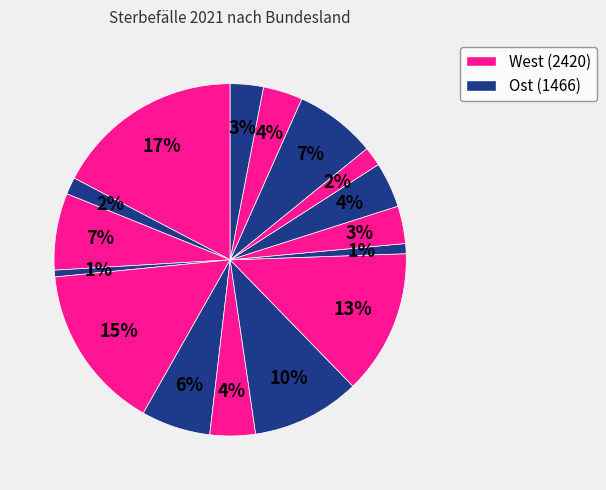

Count the number of slices in the pie.

16